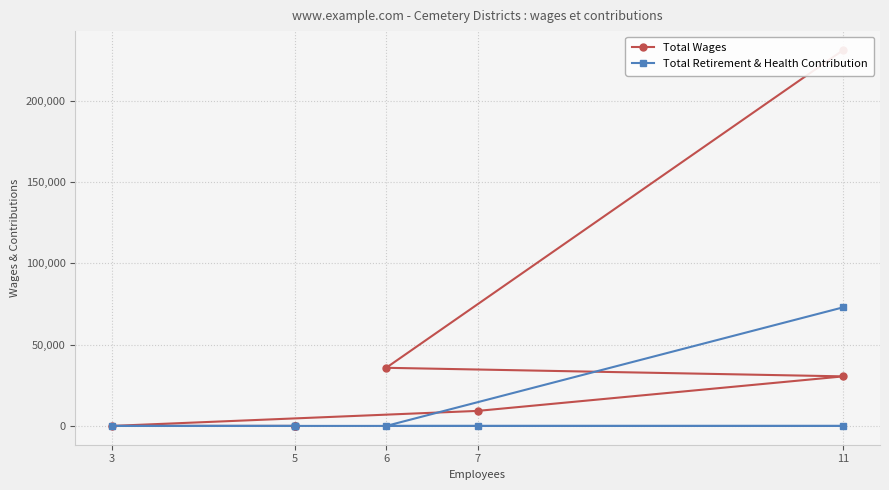

Rank the series by their maximum value, from lowest to highest.

Total Retirement & Health Contribution, Total Wages